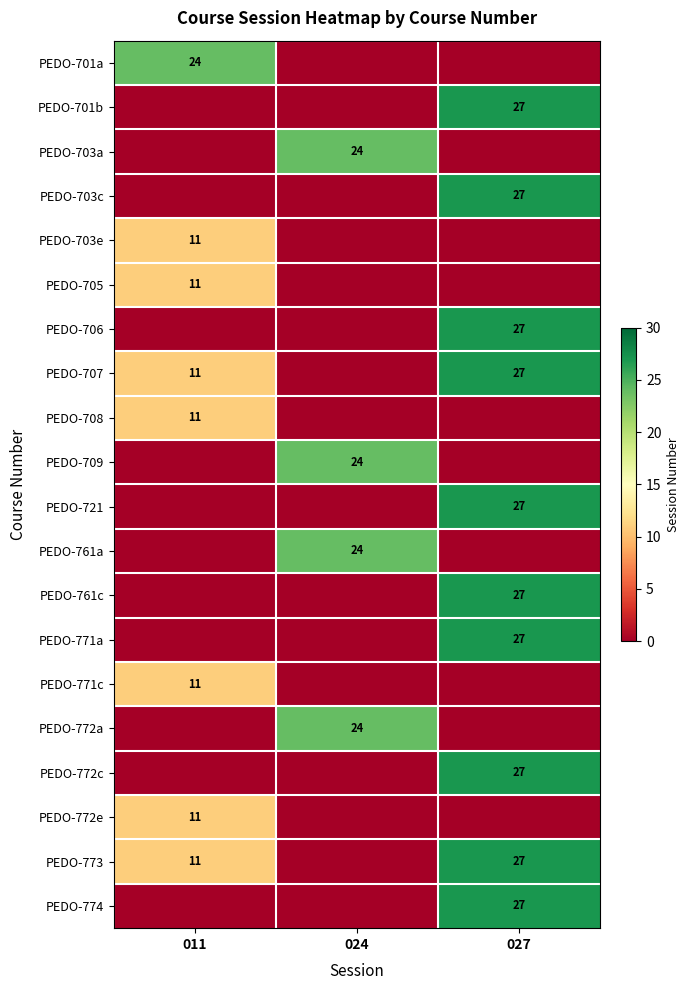

The PEDO-701a series shows 24 at 011. True or false?

True